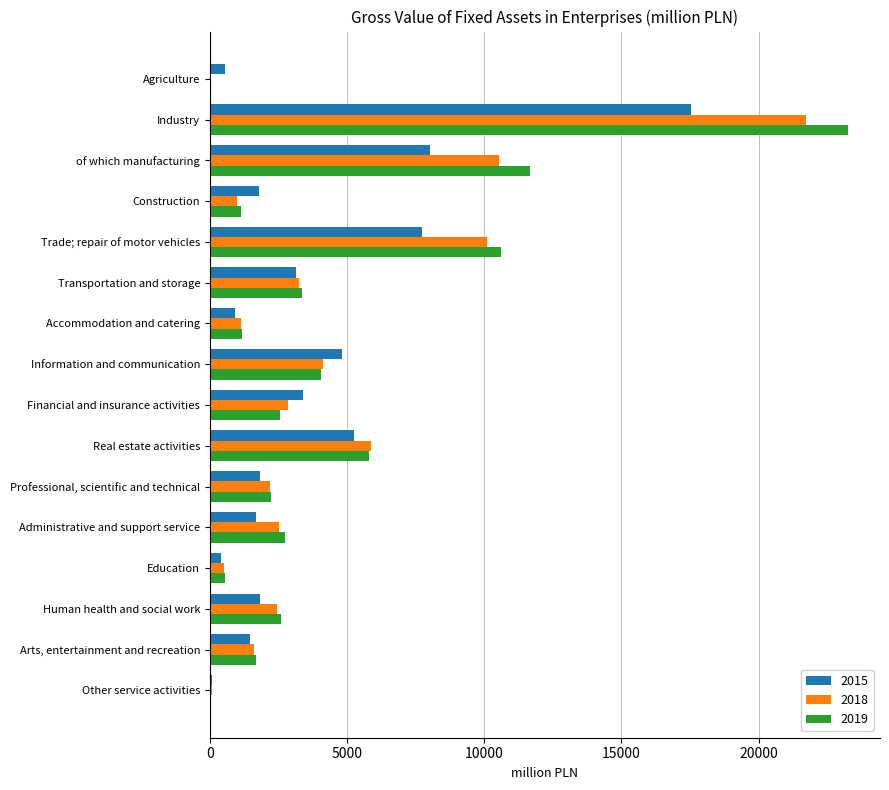

What is the highest value of the 2018 series?

21742.9